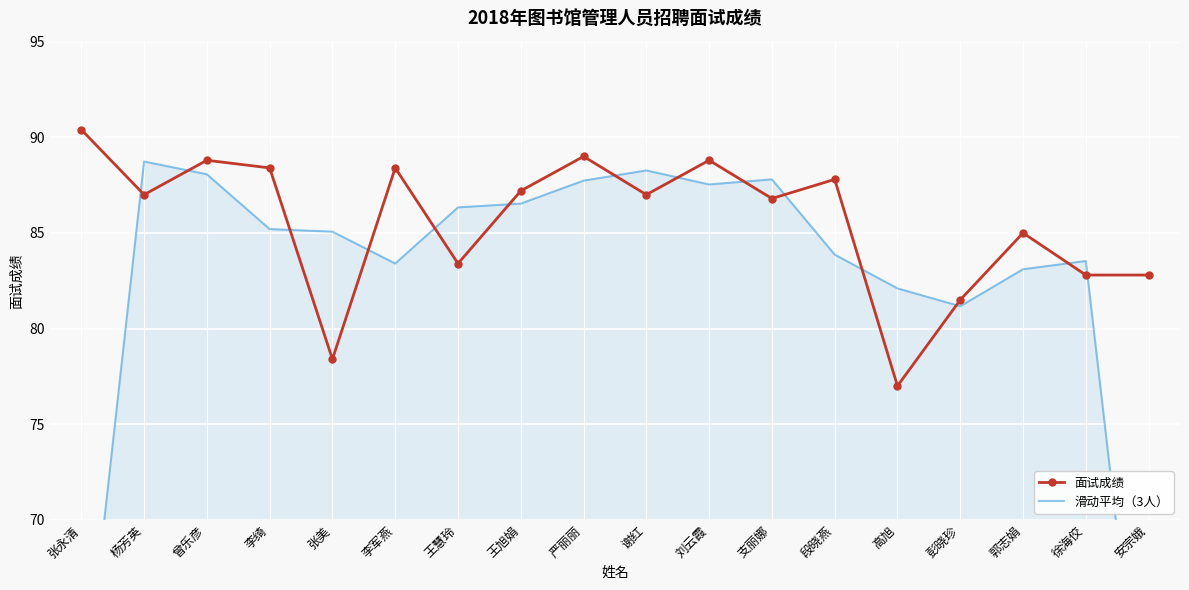

True or false: 滑动平均（3人） and 面试成绩 intersect in this chart.

True